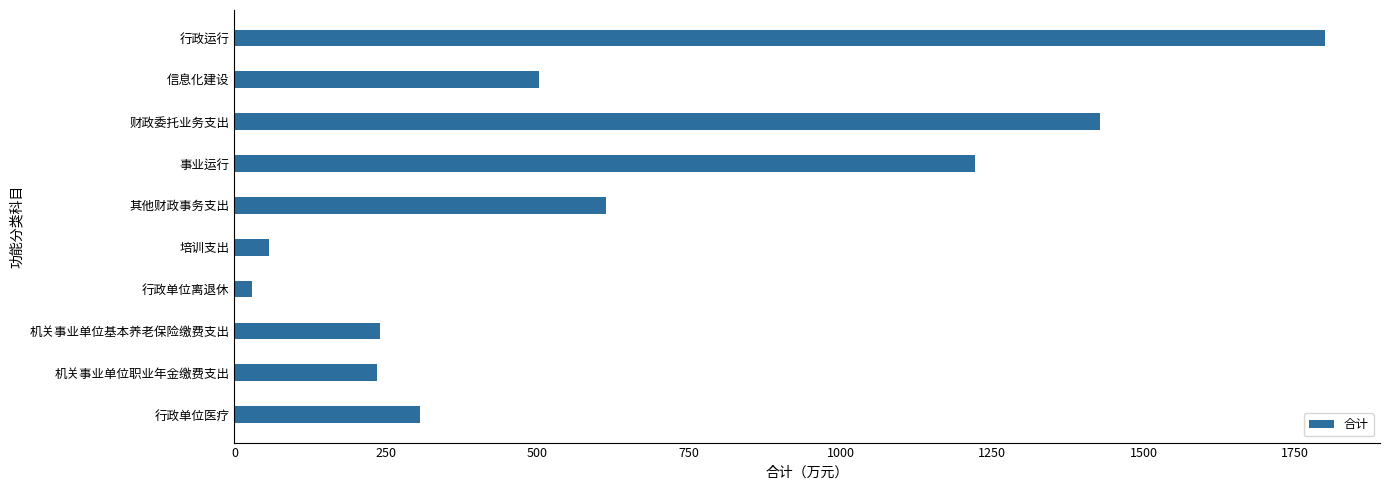

Approximately how many times larger is the value at 行政运行 compared to 其他财政事务支出?

2.9